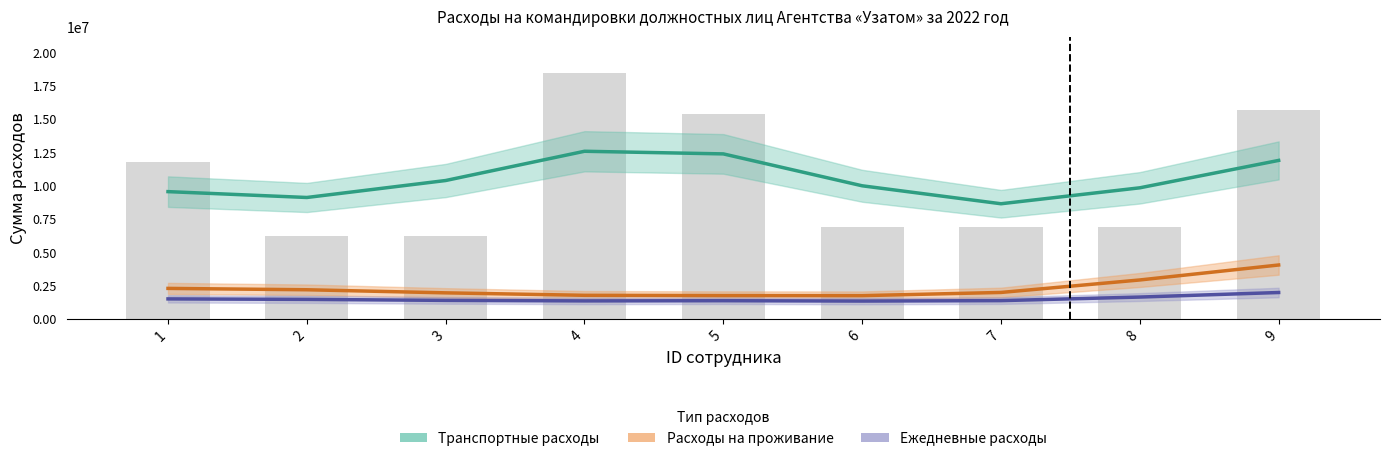

What is the total value across all series at 7?

12008679.0